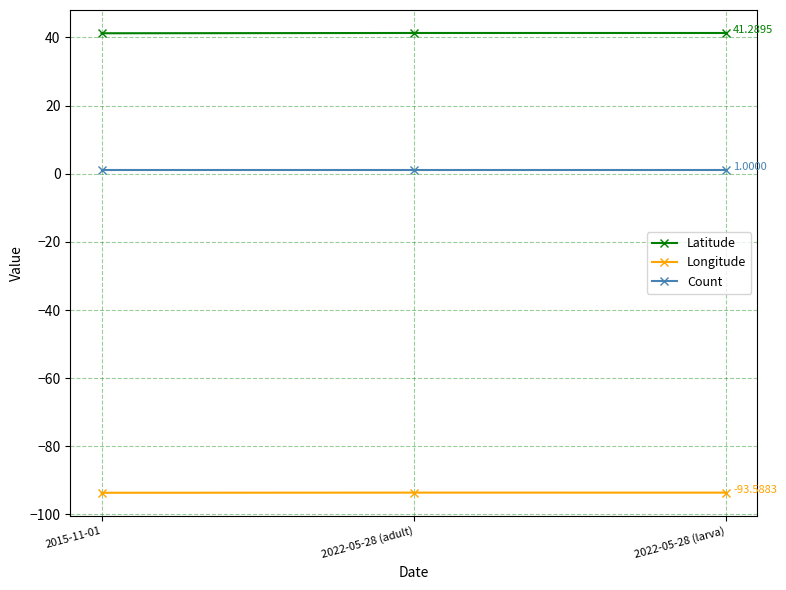

What are all the series names shown in the legend?

Latitude, Longitude, Count